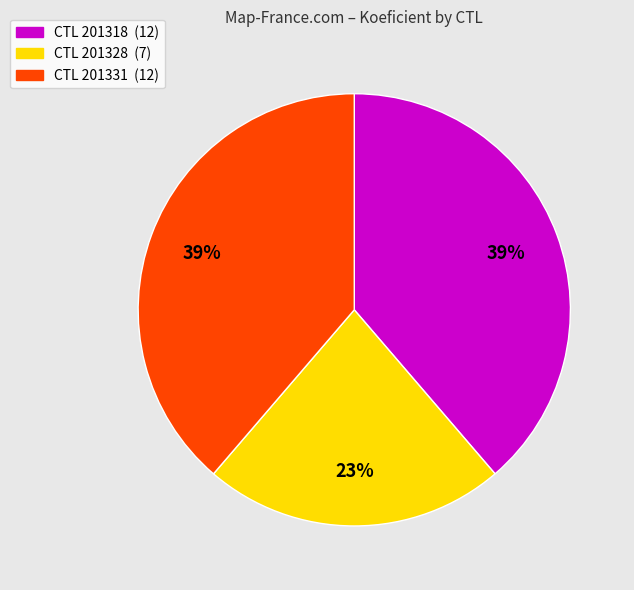

Is there a majority slice in this chart?

No